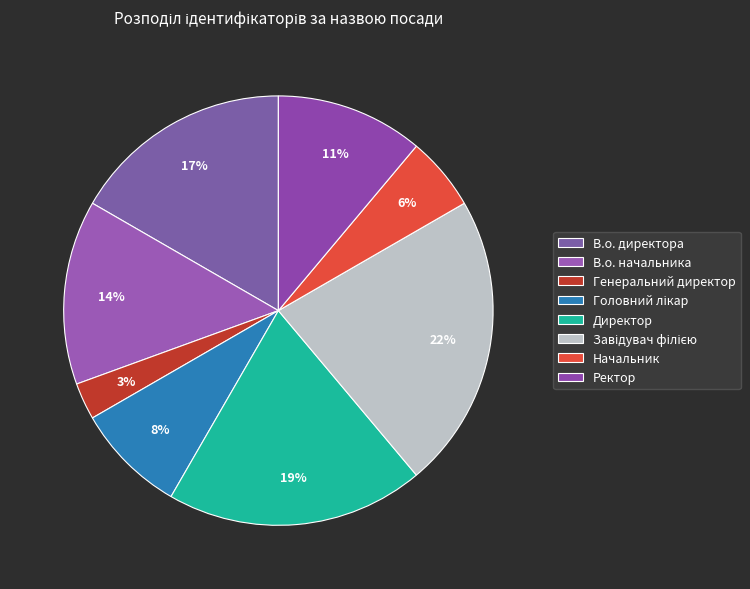

To the nearest percent, what percentage of the pie is Начальник?

6%